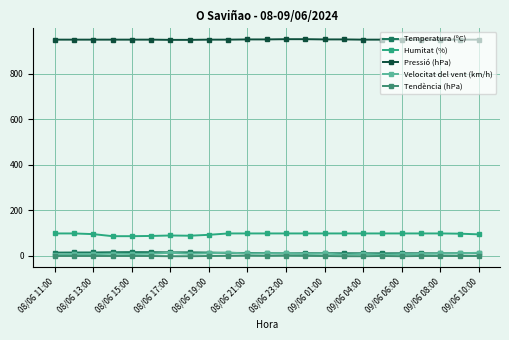

Where is the first local maximum for Tendència (hPa)?

08/06 21:00